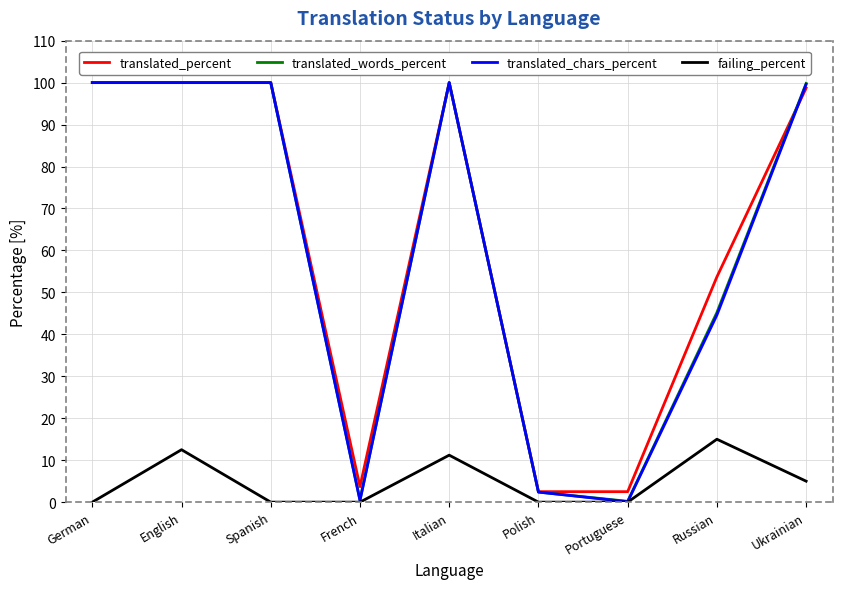

What is the spread (max minus min) of values at Ukrainian?

94.8